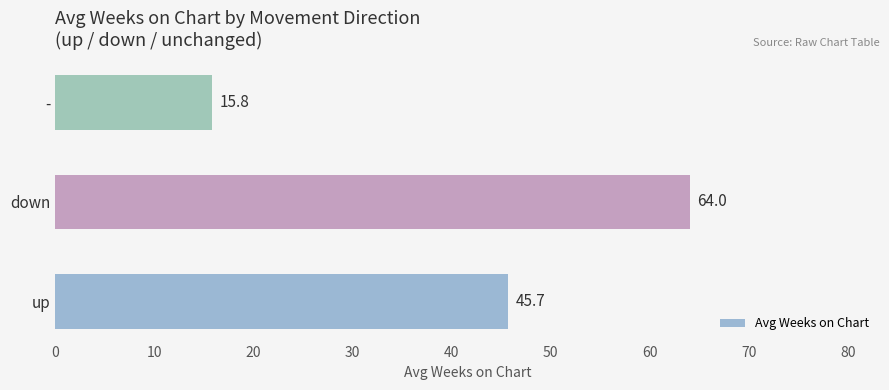

What is the difference between the maximum and minimum values?

48.2